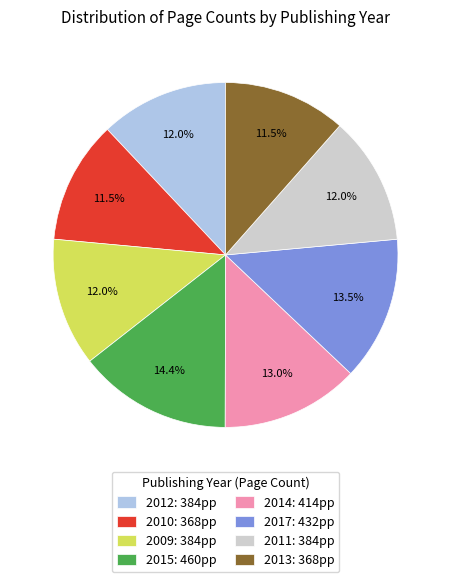

What is the ratio of the value at 2017: 432pp to the value at 2012: 384pp?

1.1